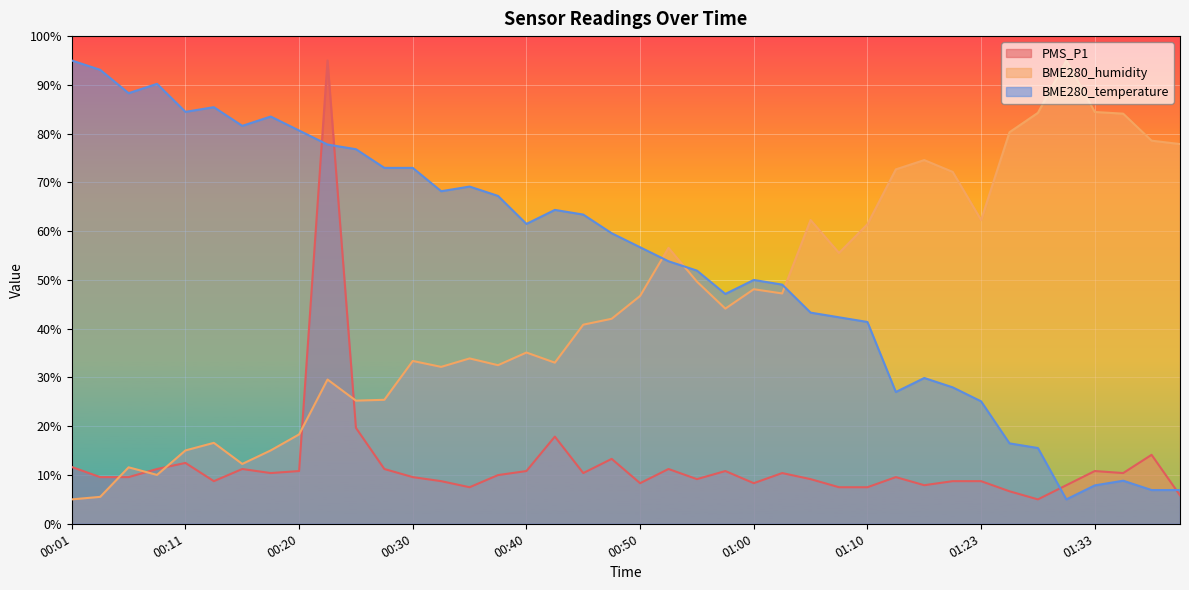

Which series ends up on top after the final intersection of BME280_temperature and PMS_P1?

BME280_temperature